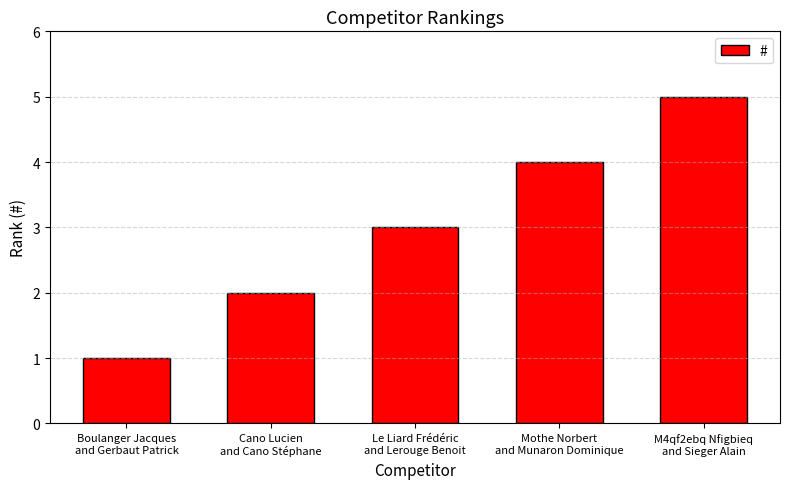

Reading left to right, what are all the values shown in this chart?

1	2	3	4	5